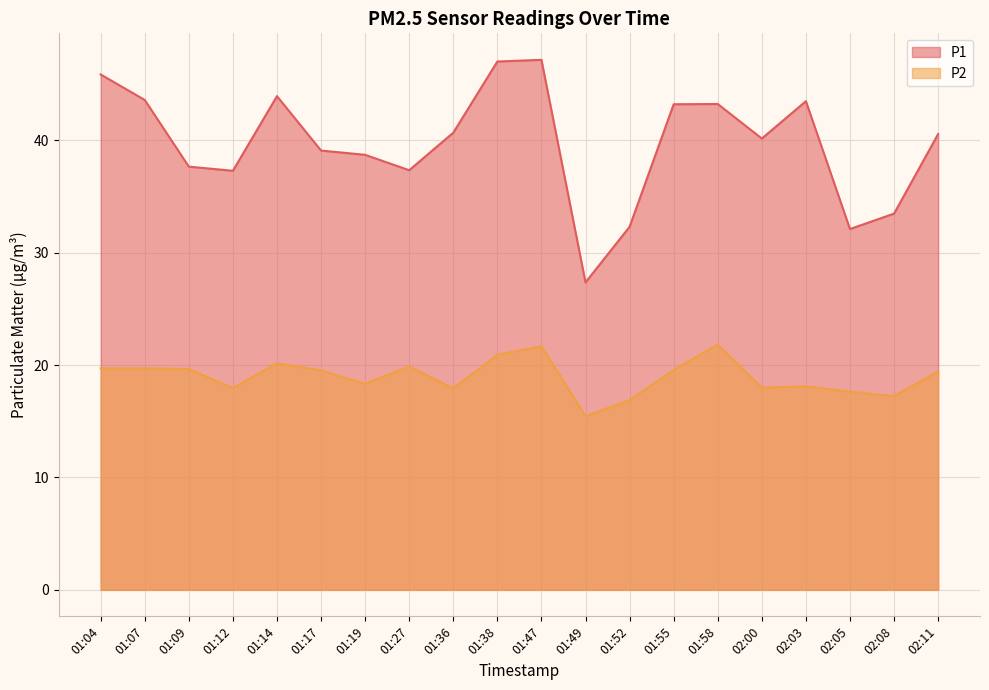

True or false: P2 and P1 cross at least once.

False